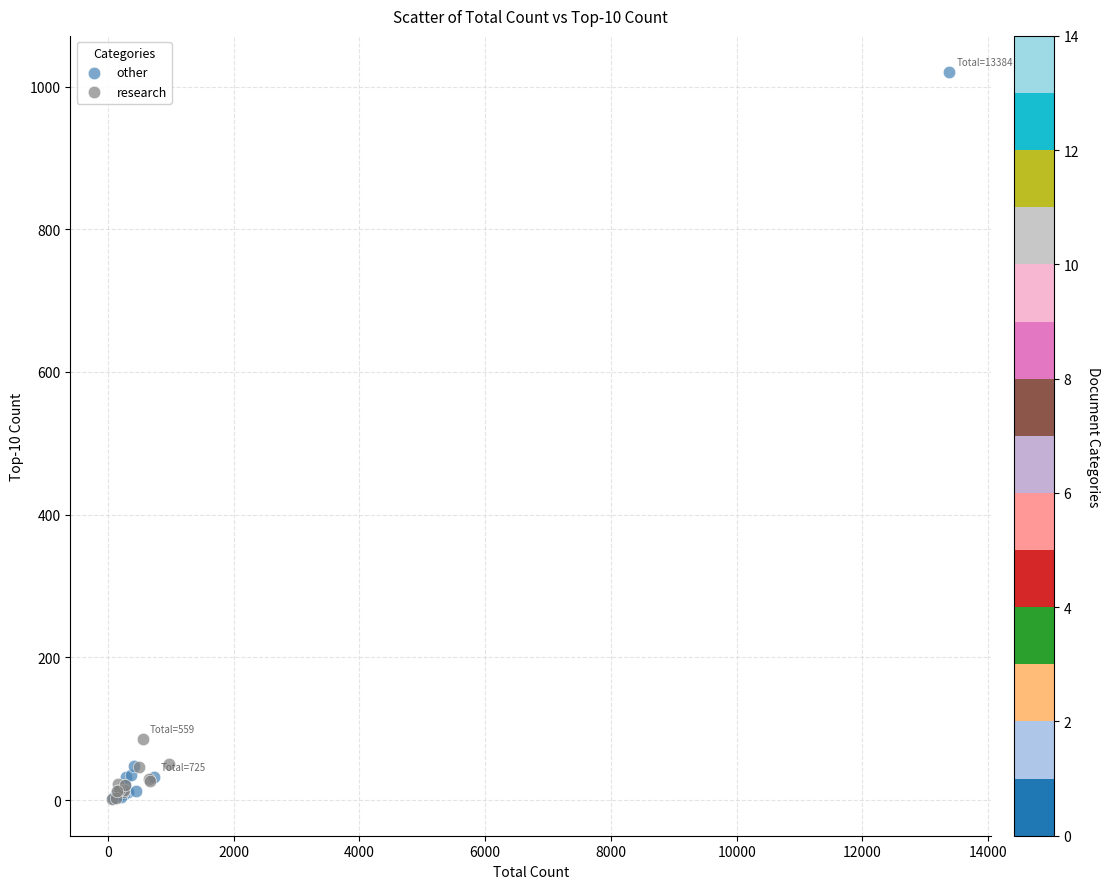

What are all the series names shown in the legend?

other, research